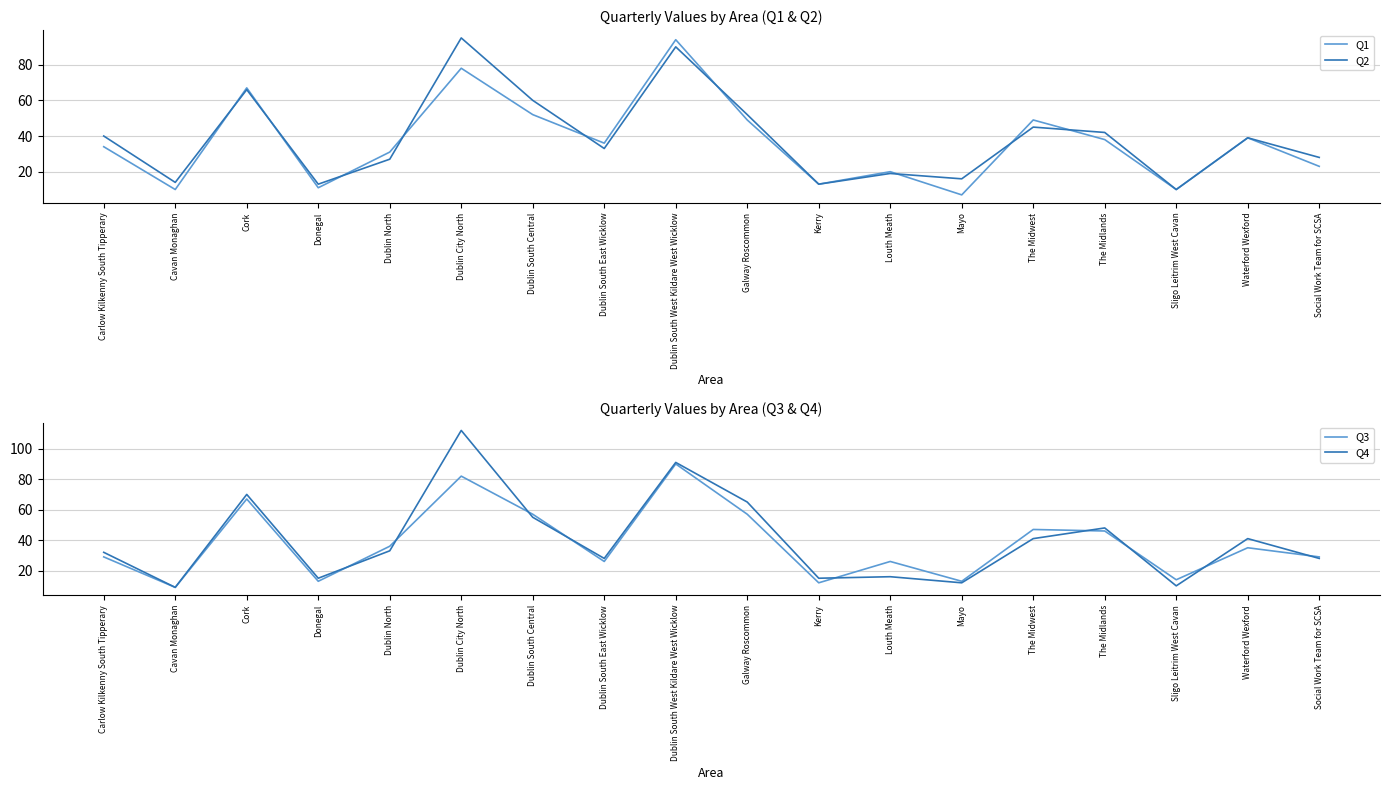

Does the chart display data point markers on the line(s)?

No